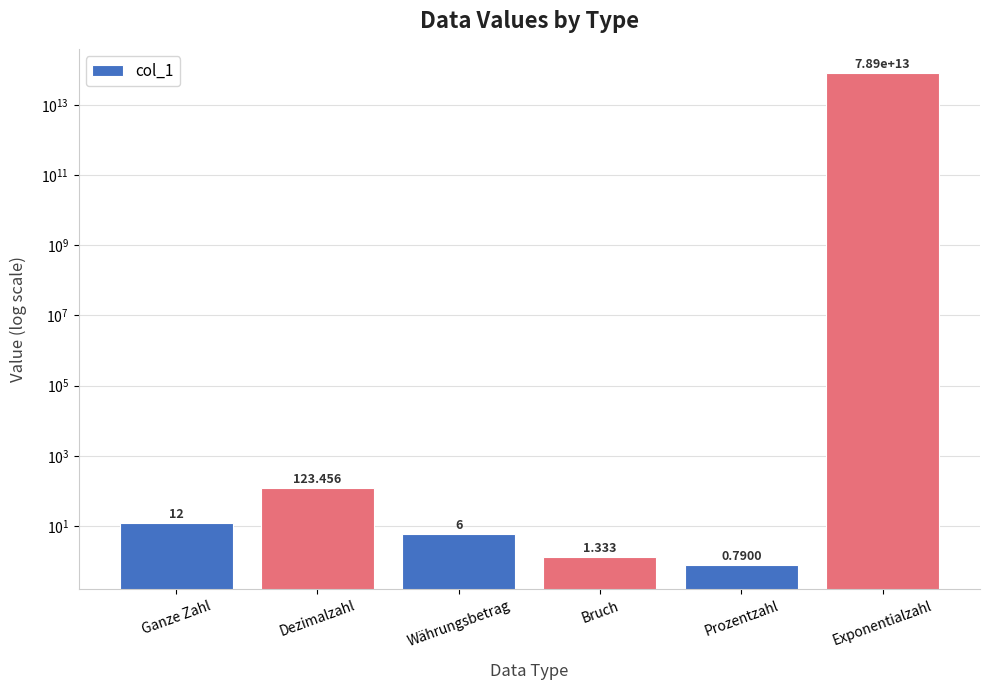

What position from the left is Exponentialzahl?

6